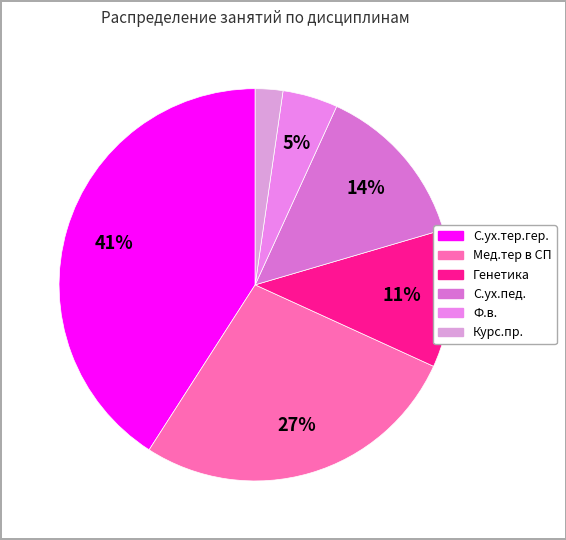

True or false: С.ух.тер.гер. accounts for 41% of the total.

True